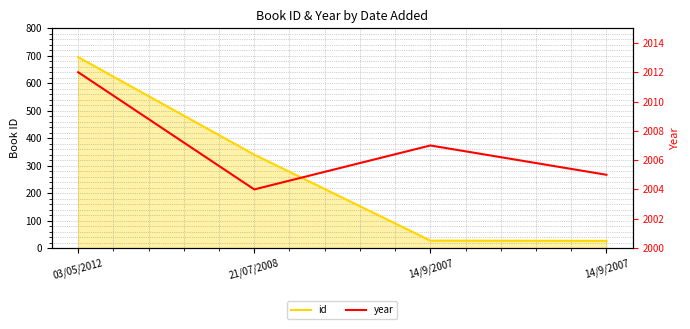

How many values in the year series exceed 2007?

1